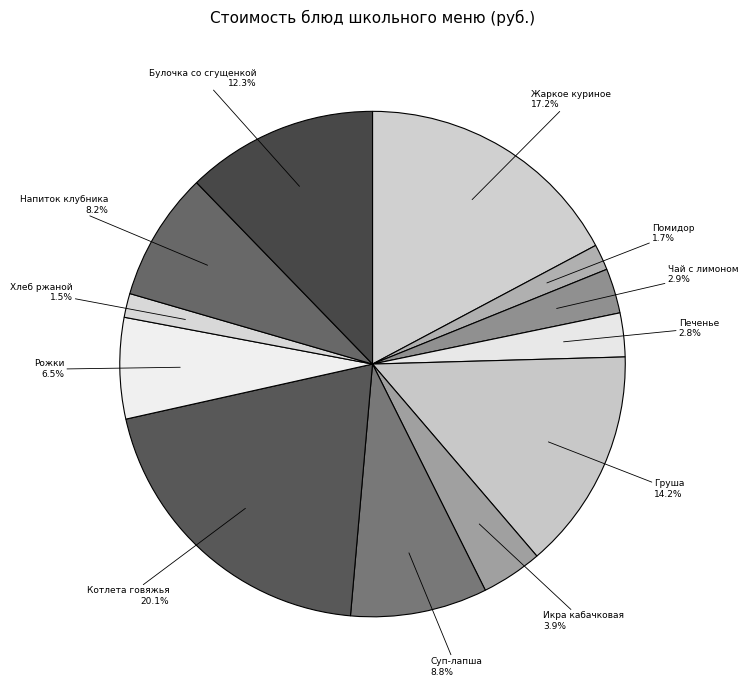

What is the ratio of the value at Напиток клубника to the value at Булочка со сгущенкой?

0.7